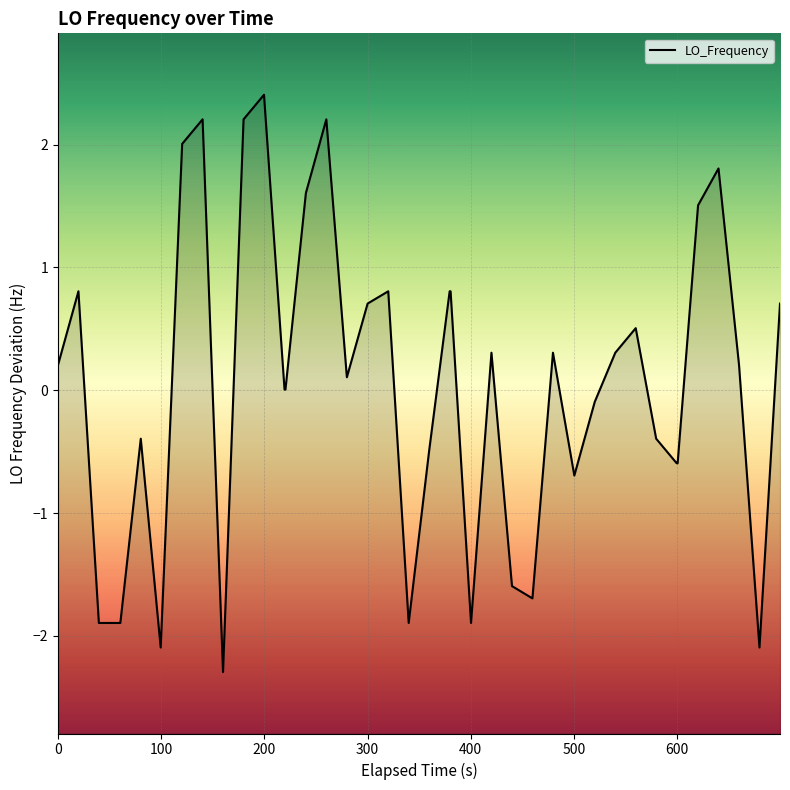

True or false: the data has more than 2 interior local peaks.

True